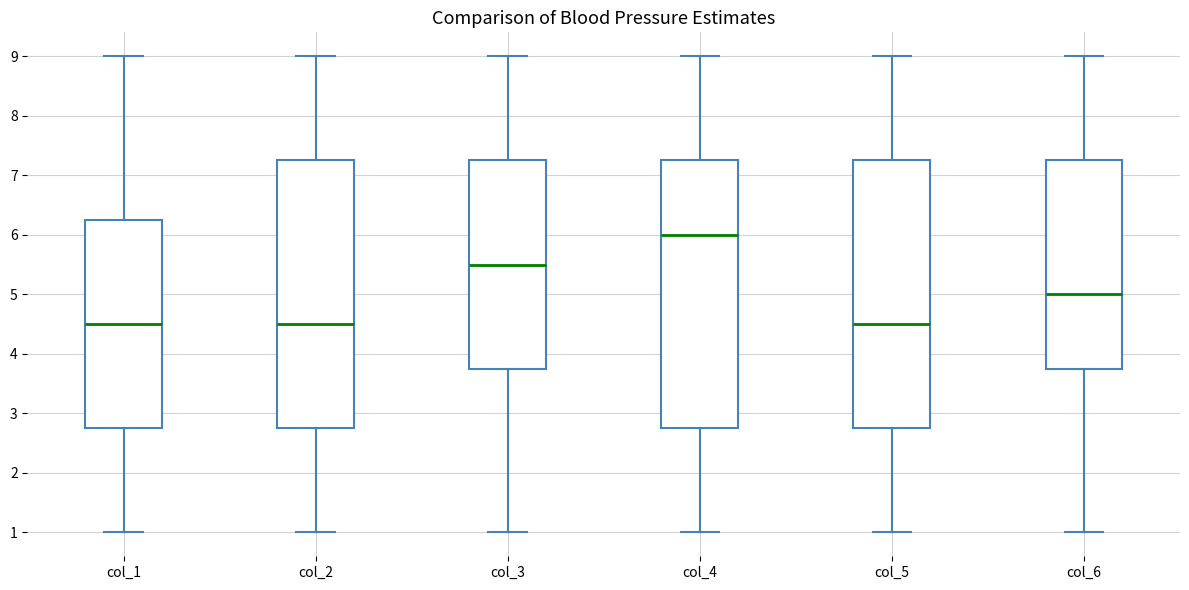

Which box's median line is the highest?

col_4